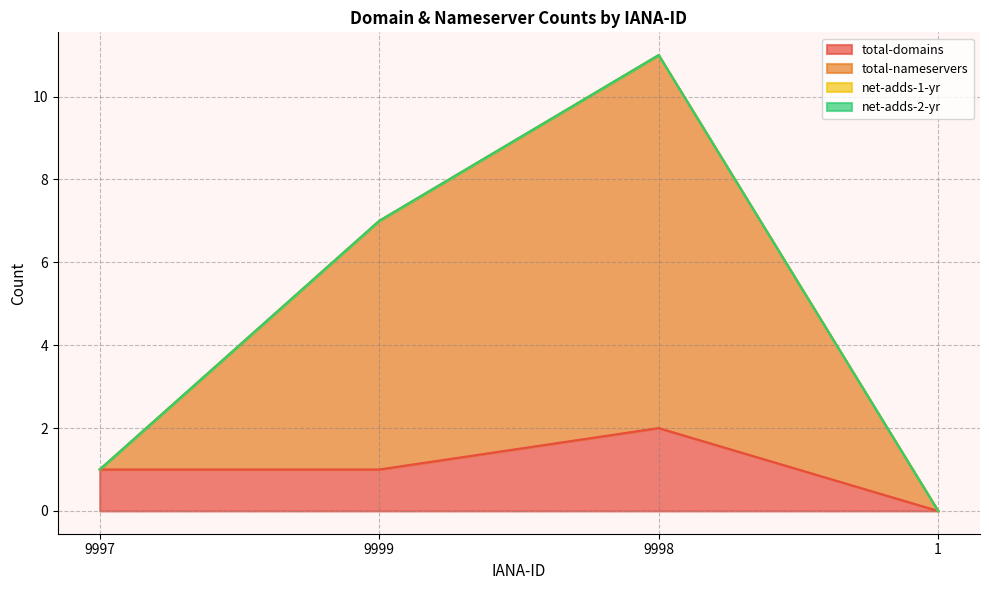

Rank the categories by total-domains value from highest to lowest.

9998, 9997, 9999, 1